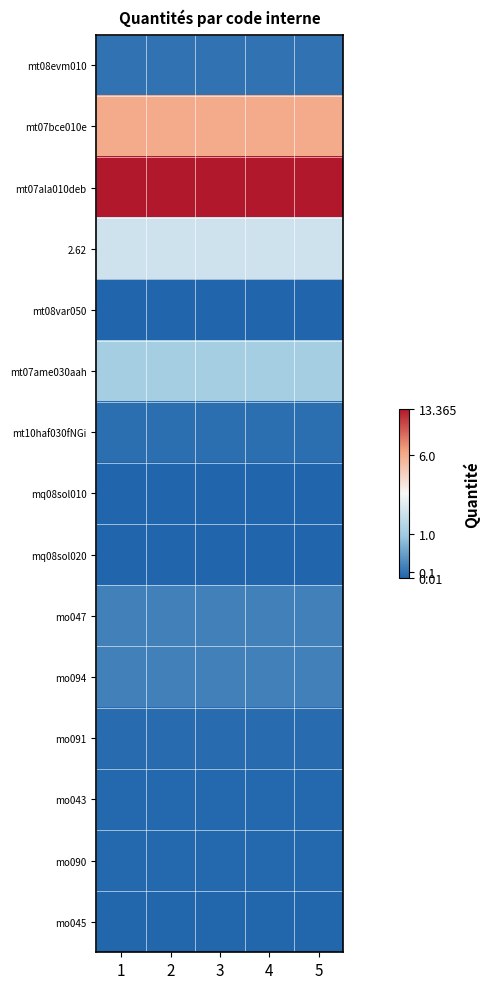

Reading left to right, what are all the values shown in this chart?

mt08evm010: 1=0.1	2=0.1	3=0.1	4=0.1	5=0.1
mt07bce010e: 1=1.9	2=1.9	3=1.9	4=1.9	5=1.9
mt07ala010deb: 1=2.7	2=2.7	3=2.7	4=2.7	5=2.7
2.62: 1=1.0	2=1.0	3=1.0	4=1.0	5=1.0
mt08var050: 1=0.0	2=0.0	3=0.0	4=0.0	5=0.0
mt07ame030aah: 1=0.7	2=0.7	3=0.7	4=0.7	5=0.7
mt10haf030fNGi: 1=0.1	2=0.1	3=0.1	4=0.1	5=0.1
mq08sol010: 1=0.0	2=0.0	3=0.0	4=0.0	5=0.0
mq08sol020: 1=0.0	2=0.0	3=0.0	4=0.0	5=0.0
mo047: 1=0.2	2=0.2	3=0.2	4=0.2	5=0.2
mo094: 1=0.2	2=0.2	3=0.2	4=0.2	5=0.2
mo091: 1=0.1	2=0.1	3=0.1	4=0.1	5=0.1
mo043: 1=0.0	2=0.0	3=0.0	4=0.0	5=0.0
mo090: 1=0.0	2=0.0	3=0.0	4=0.0	5=0.0
mo045: 1=0.0	2=0.0	3=0.0	4=0.0	5=0.0